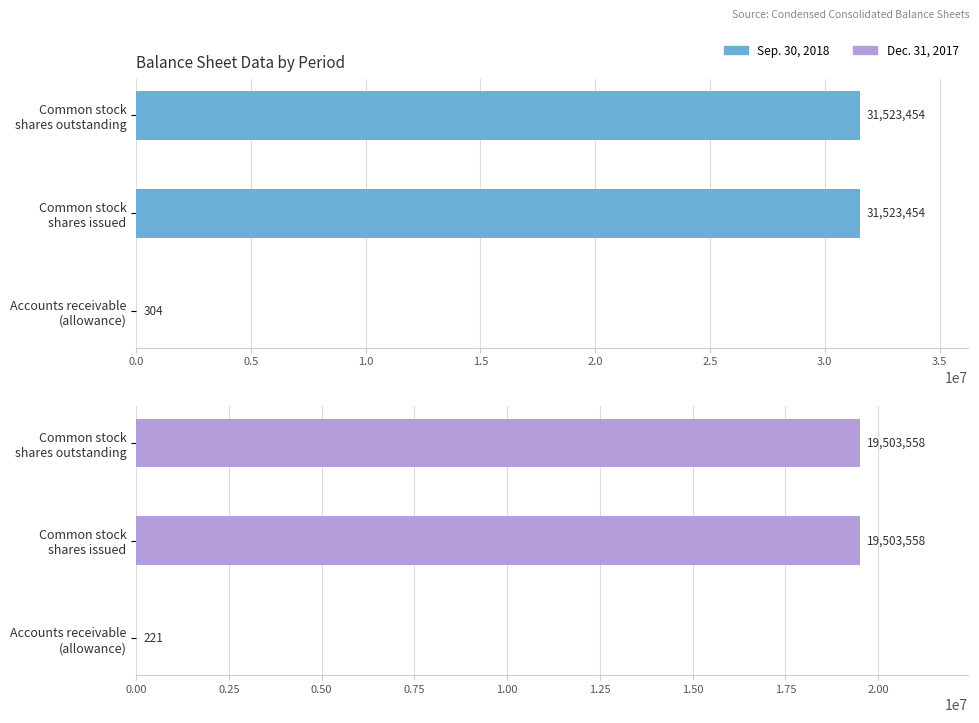

At how many categories does at least one series exceed 28823198?

2